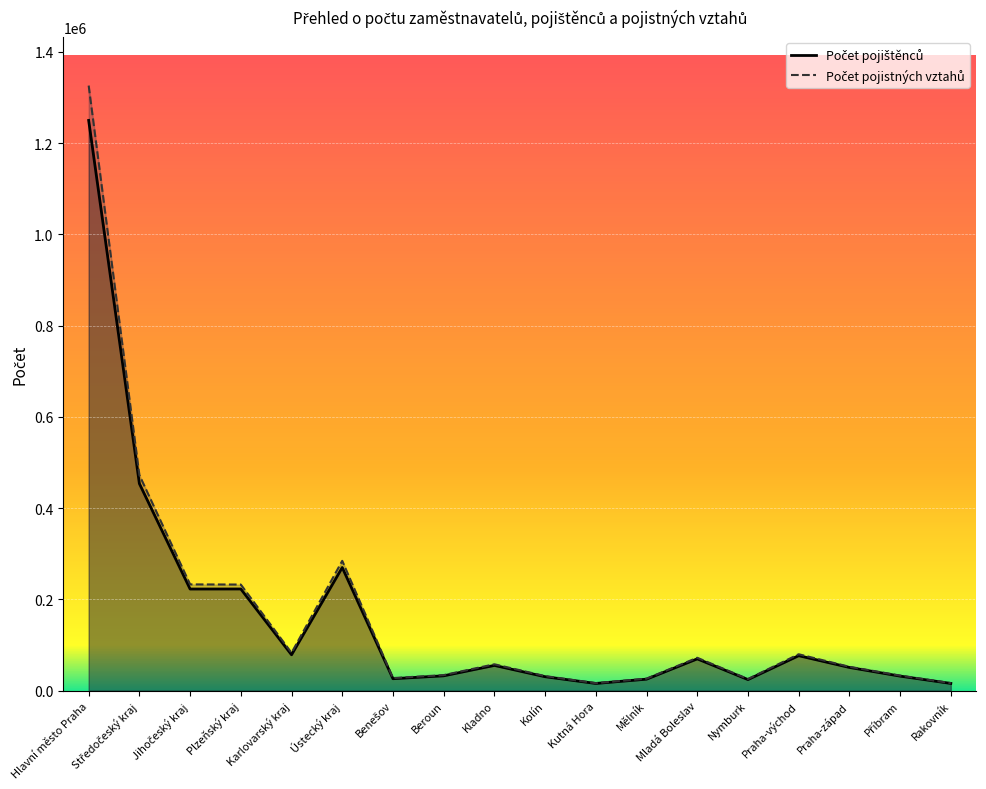

Which label corresponds to the largest value in the chart?

Hlavní město Praha